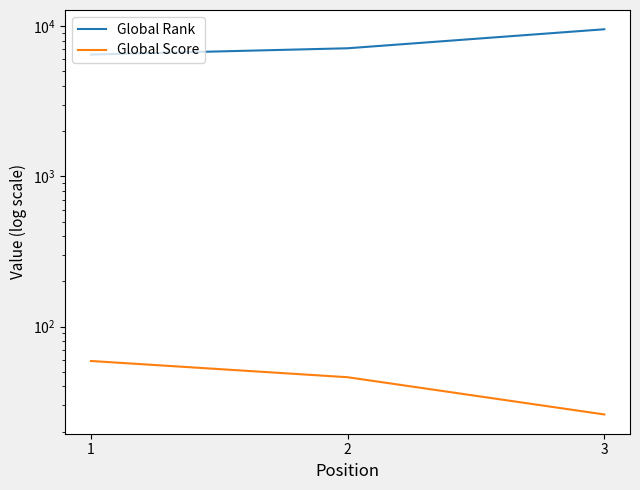

How many lines are shown in the chart?

2